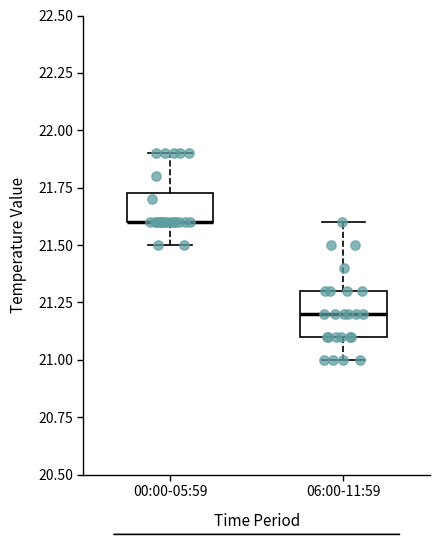

Comparing the boxes themselves (not the whiskers), which one is the tallest?

06:00-11:59